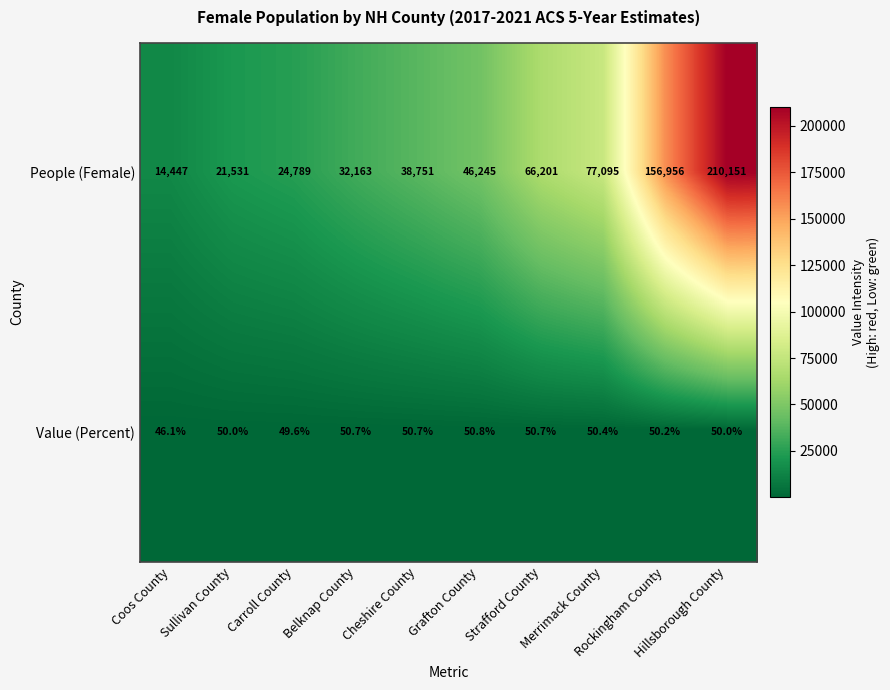

Rank the series by their average value, from highest to lowest.

People (Female), Value (Percent)